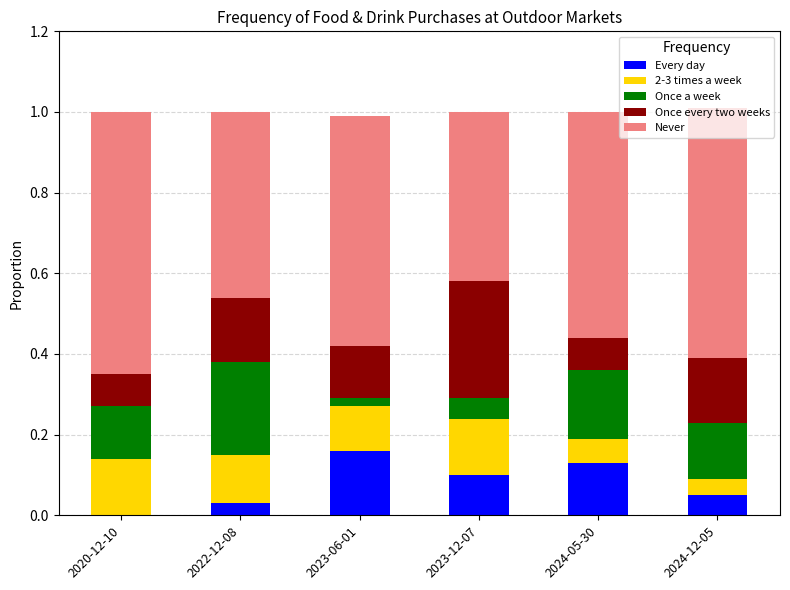

What is the total value across all series at 2024-12-05?

1.0